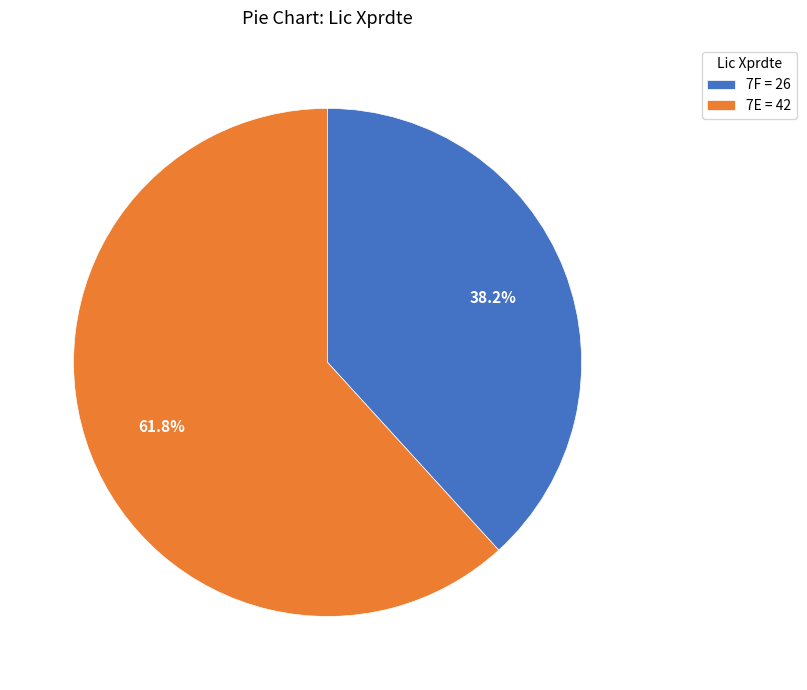

How much of the chart is everything except 7E?

38.2%